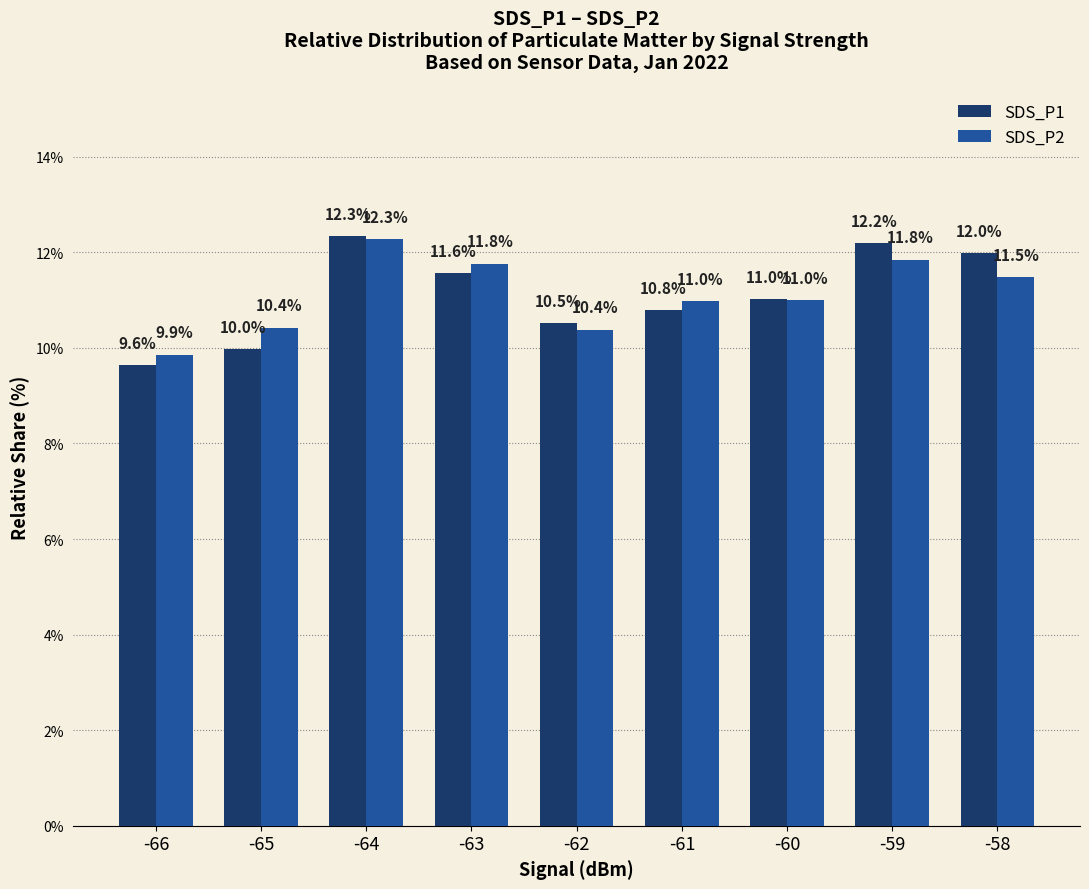

The value of SDS_P2 at -63 is 11.8. True or false?

True